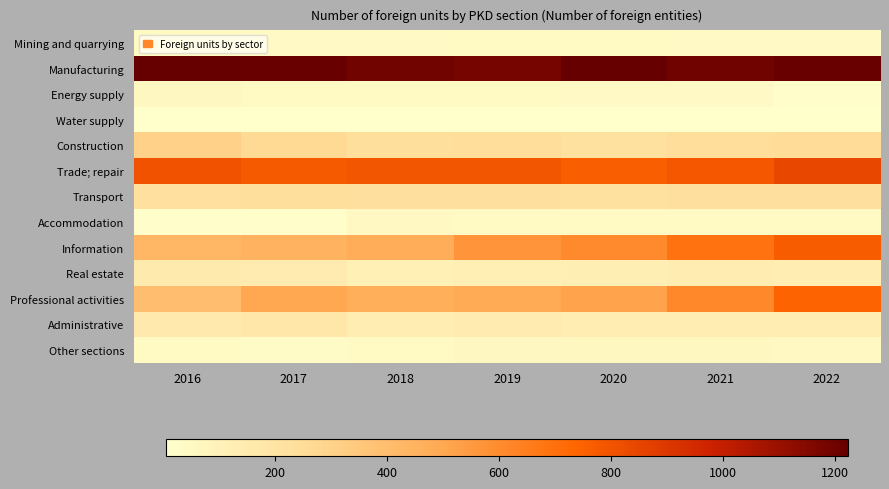

Reading left to right, what are all the values shown in this chart?

Mining and quarrying: 2016=48	2017=42	2018=40	2019=45	2020=45	2021=44	2022=44
Manufacturing: 2016=1222	2017=1218	2018=1191	2019=1181	2020=1223	2021=1195	2022=1216
Energy supply: 2016=61	2017=52	2018=49	2019=47	2020=41	2021=41	2022=15
Water supply: 2016=8	2017=7	2018=7	2019=7	2020=7	2021=6	2022=6
Construction: 2016=308	2017=267	2018=236	2019=242	2020=220	2021=239	2022=253
Trade; repair: 2016=805	2017=779	2018=794	2019=795	2020=766	2021=786	2022=845
Transport: 2016=228	2017=236	2018=230	2019=231	2020=224	2021=230	2022=233
Accommodation: 2016=15	2017=19	2018=57	2019=51	2020=50	2021=53	2022=50
Information: 2016=437	2017=457	2018=478	2019=567	2020=606	2021=695	2022=770
Real estate: 2016=158	2017=147	2018=113	2019=117	2020=129	2021=140	2022=138
Professional activities: 2016=398	2017=503	2018=472	2019=489	2020=517	2021=613	2022=744
Administrative: 2016=161	2017=175	2018=136	2019=144	2020=136	2021=139	2022=135
Other sections: 2016=48	2017=39	2018=46	2019=63	2020=66	2021=65	2022=54